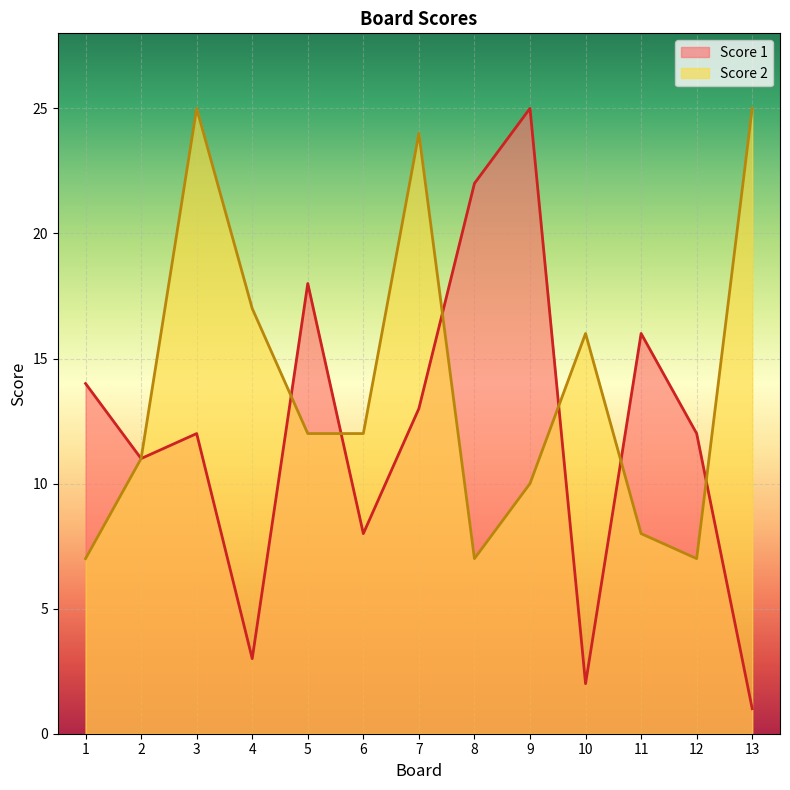

How many times do Score 1 and Score 2 cross each other?

6